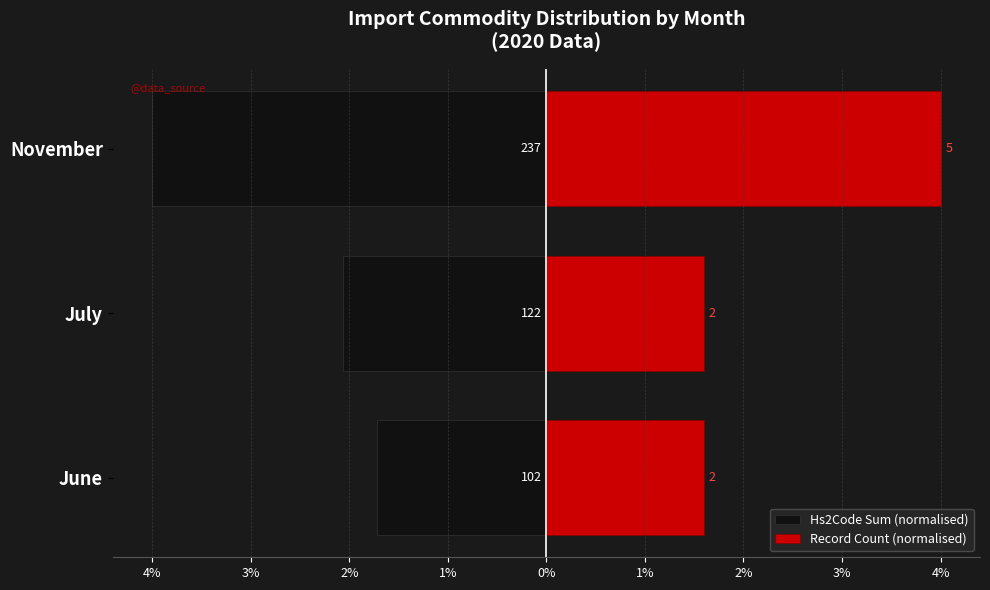

What is the label of the 1st bar from the right?

November